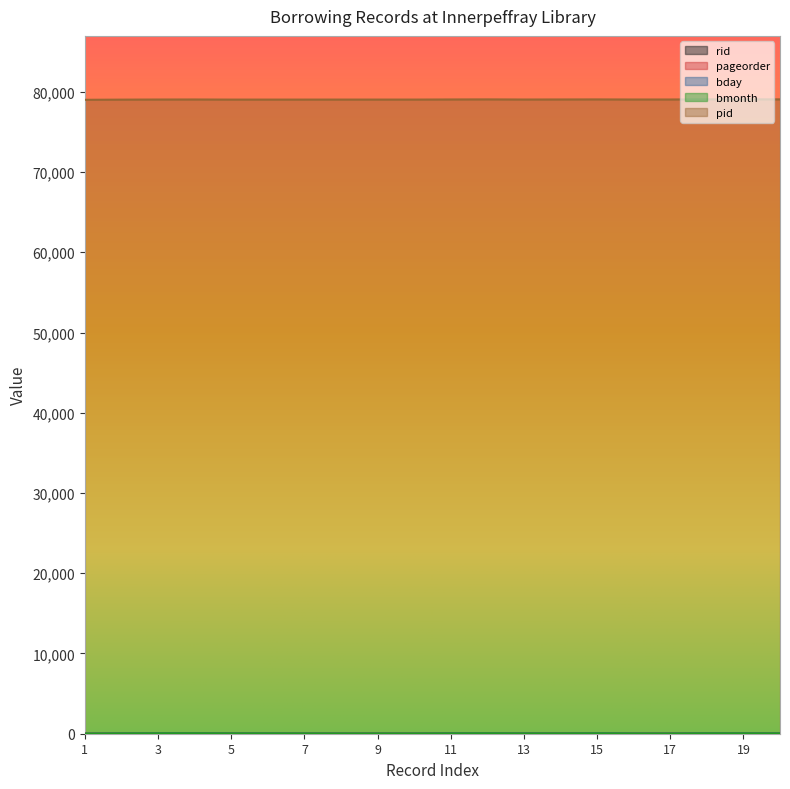

True or false: pid and rid intersect in this chart.

False